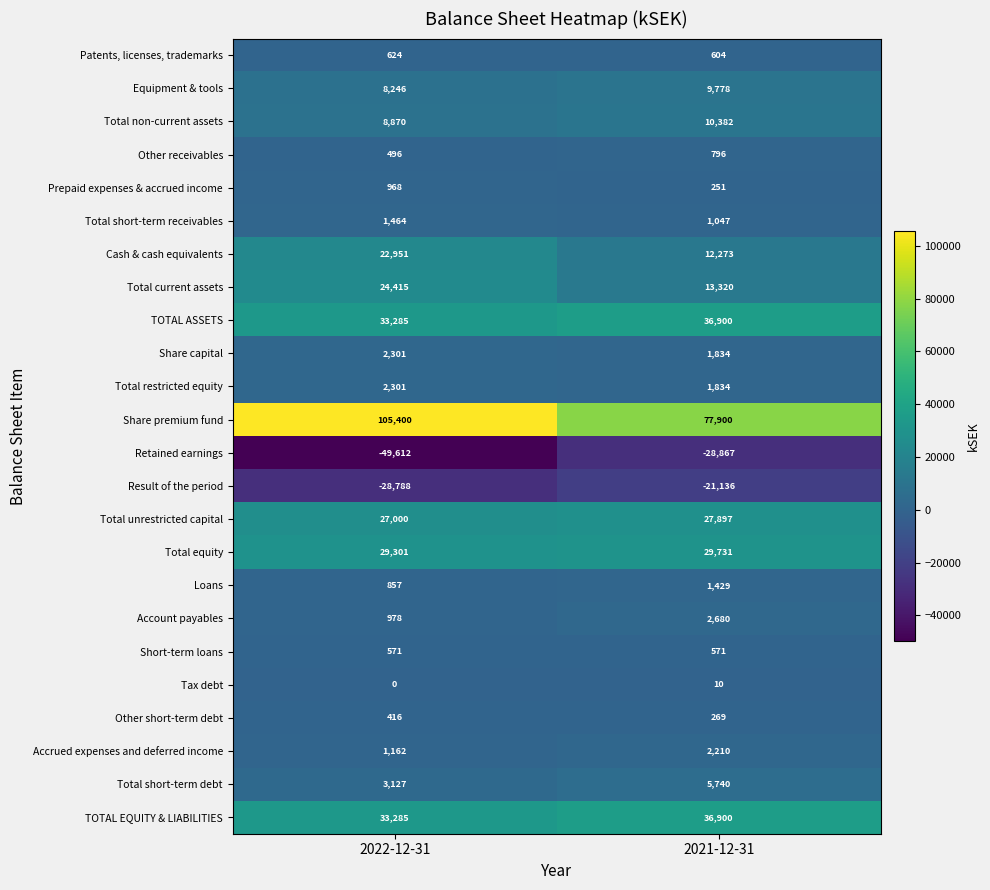

What is the spread (max minus min) of values at 2021-12-31?

106767